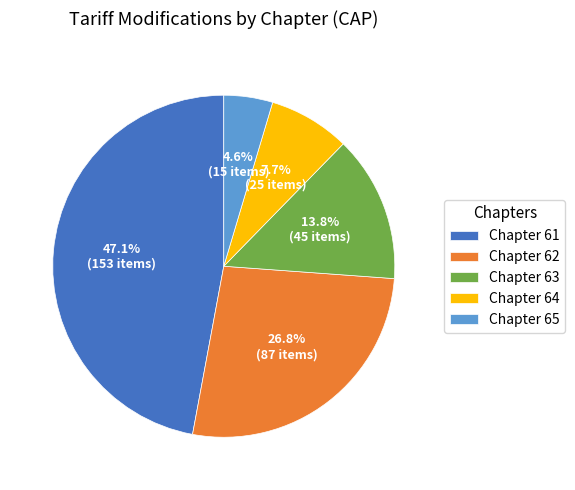

Combined, what portion of the pie is Chapter 64 and Chapter 61?

54.8%